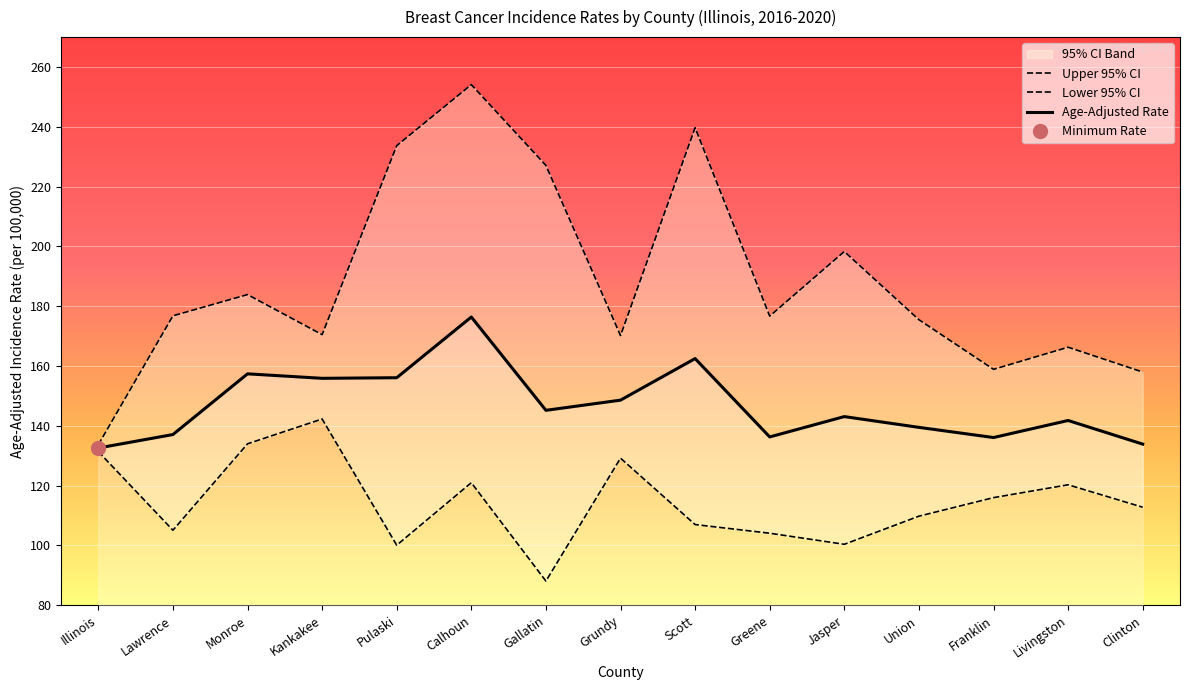

Rank the categories by Age-Adjusted Rate value from highest to lowest.

Calhoun, Scott, Monroe, Pulaski, Kankakee, Grundy, Gallatin, Jasper, Livingston, Union, Lawrence, Greene, Franklin, Clinton, Illinois